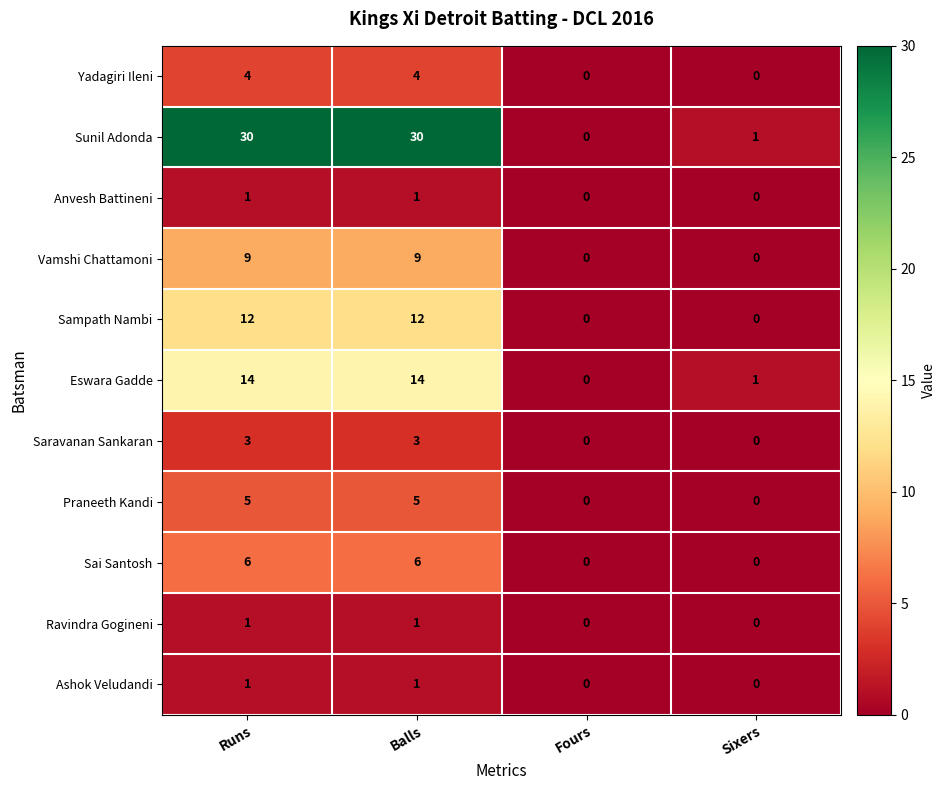

Which series changed the most between Runs and Fours?

Sunil Adonda